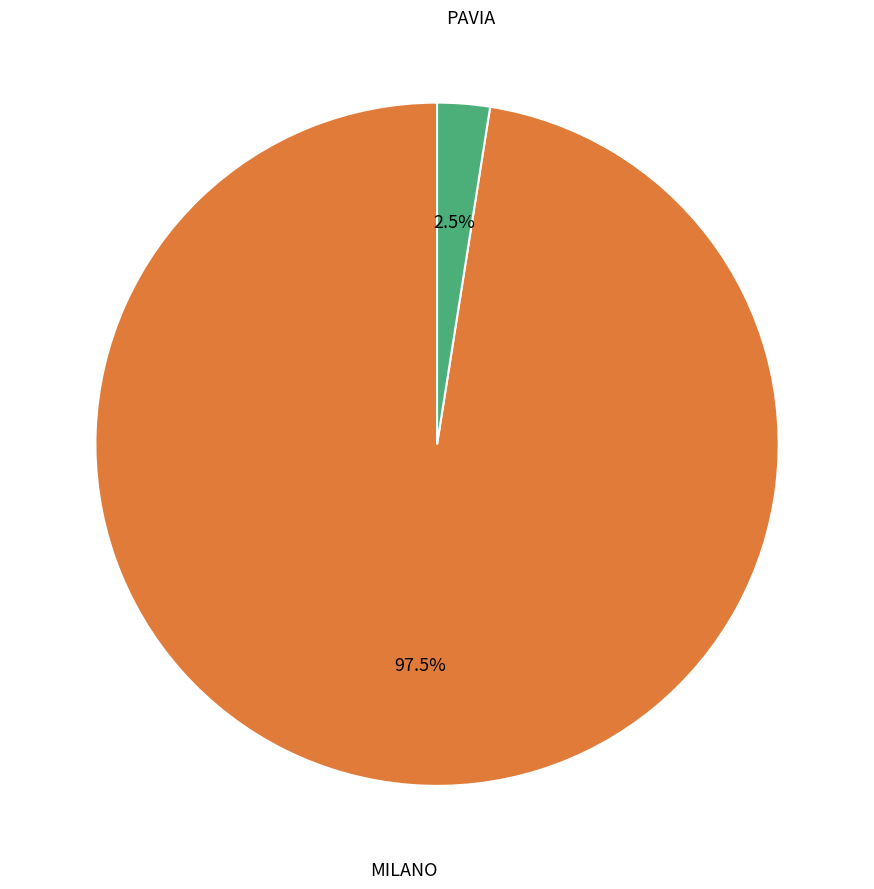

Does any single category account for the majority?

Yes